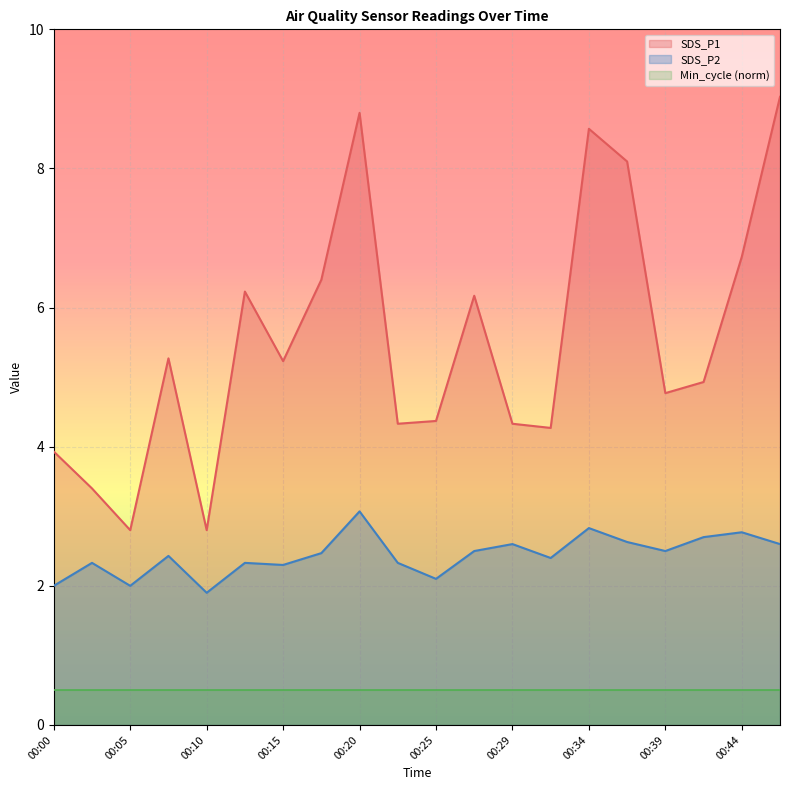

Rank the categories by SDS_P1 value from highest to lowest.

00:47, 00:20, 00:34, 00:37, 00:44, 00:17, 00:12, 00:27, 00:07, 00:15, 00:42, 00:39, 00:25, 00:22, 00:29, 00:32, 00:00, 00:02, 00:05, 00:10